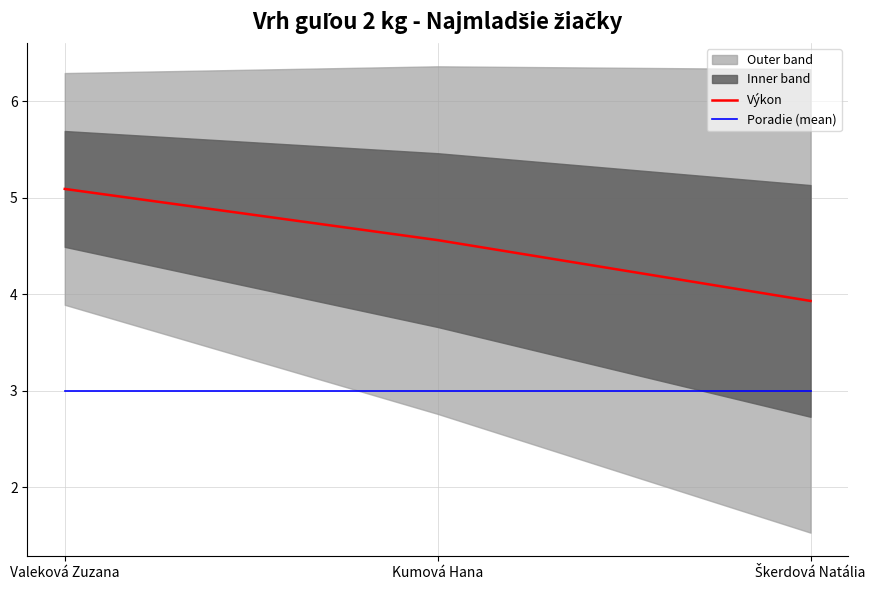

Where is Výkon nearest to the value 4?

Škerdová Natália